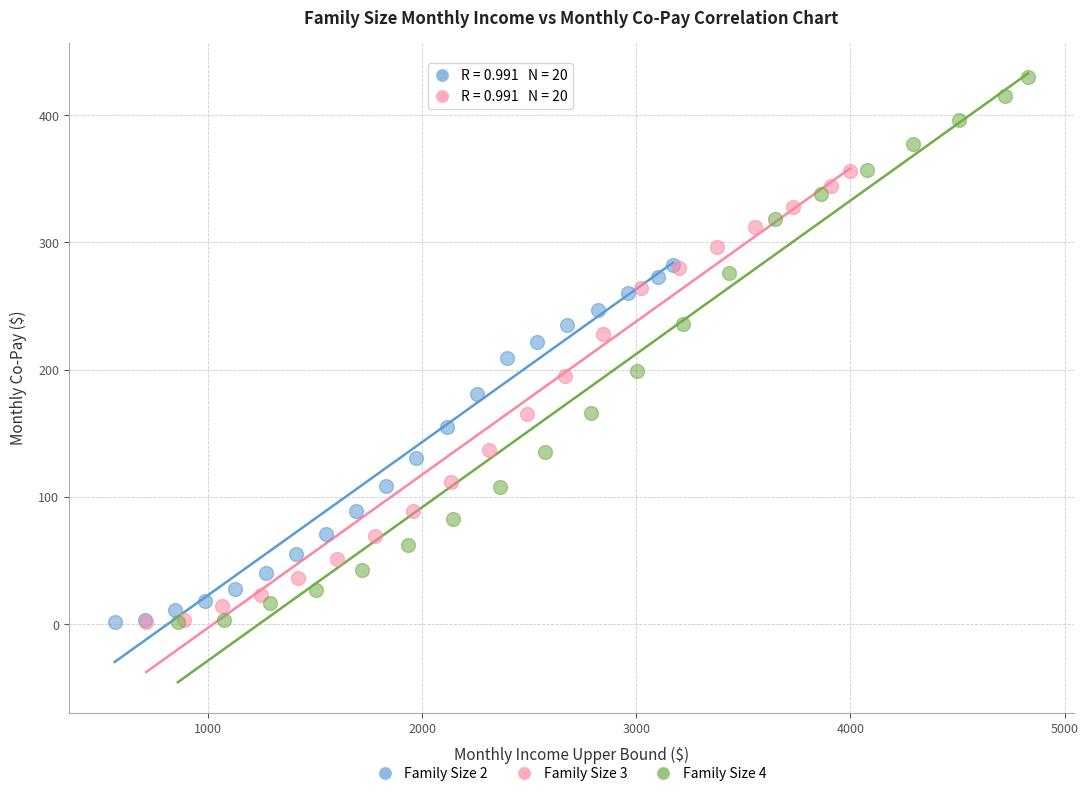

Which series has the widest spread of Y values?

Family Size 4